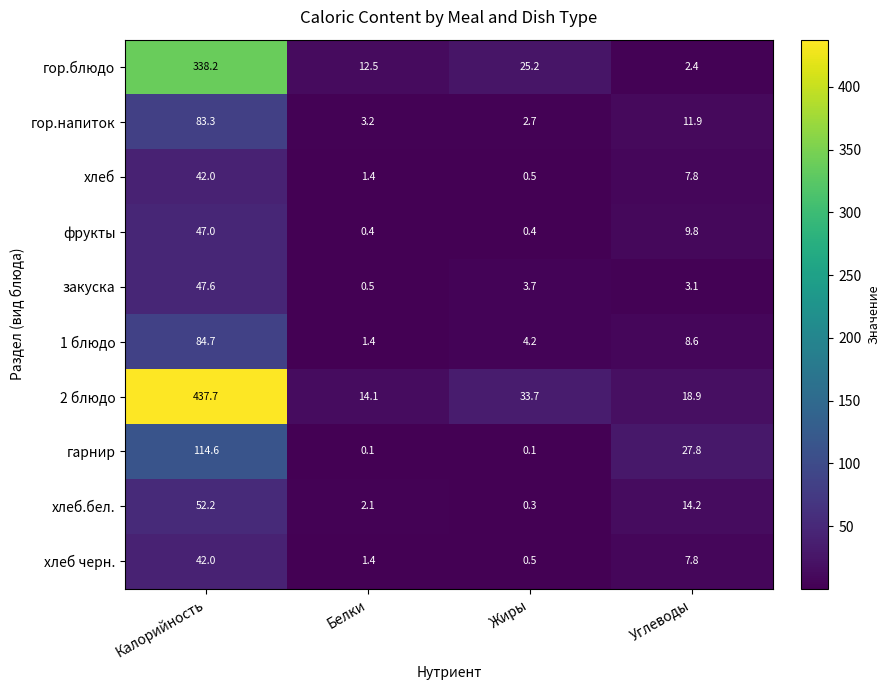

Where is 1 блюдо nearest to the value 43?

Углеводы